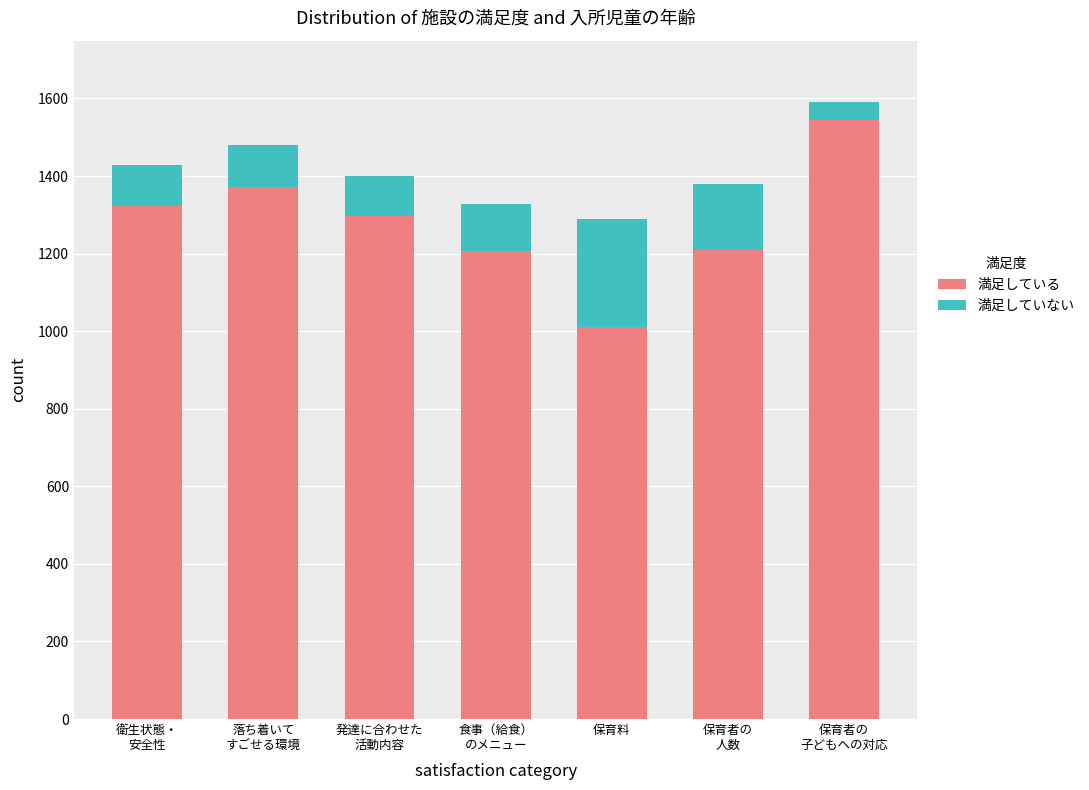

Count the number of data series in this chart.

2